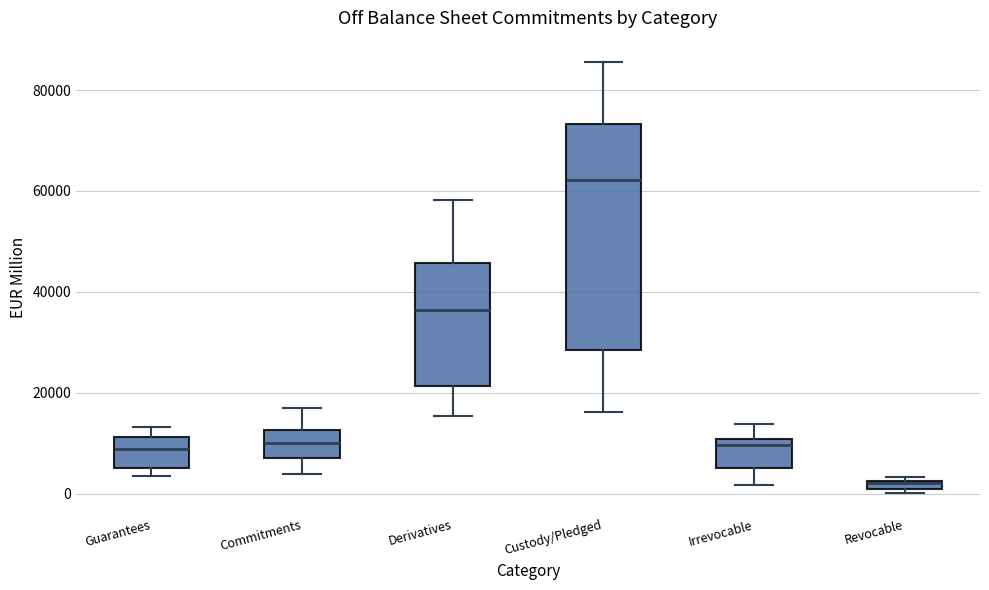

Where is the lower edge of the box for Irrevocable on the y-axis? The values are not printed on the chart, so give them approximately, as read against the axis.

4000